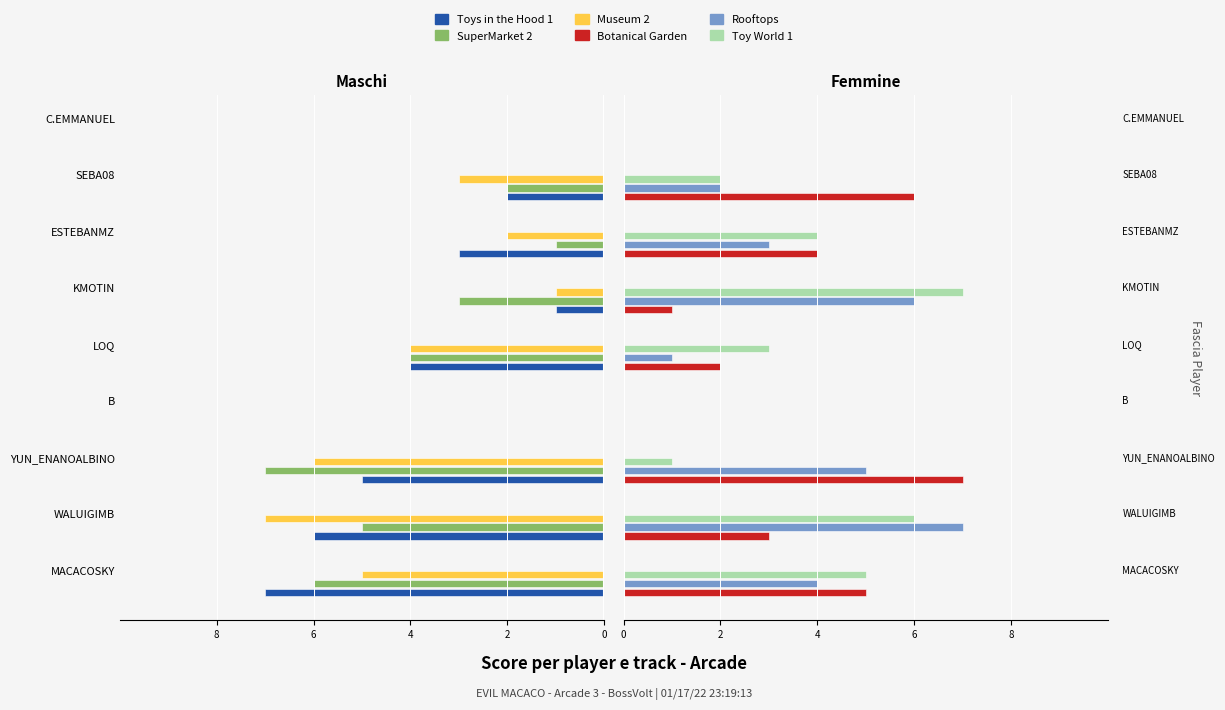

At how many categories does at least one series exceed -2?

9